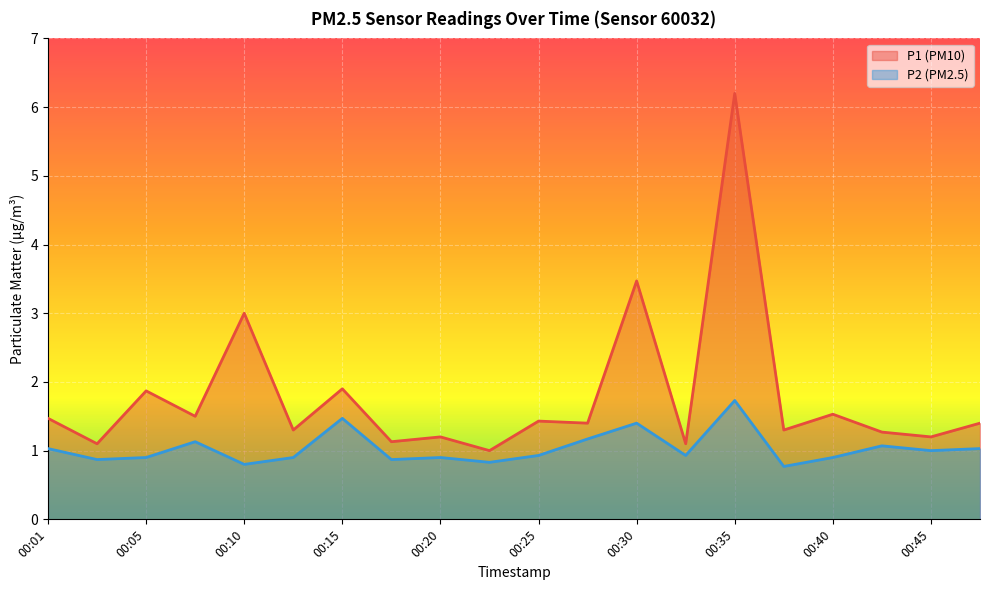

What is the difference between the maximum and minimum values in the P2 series?

1.0